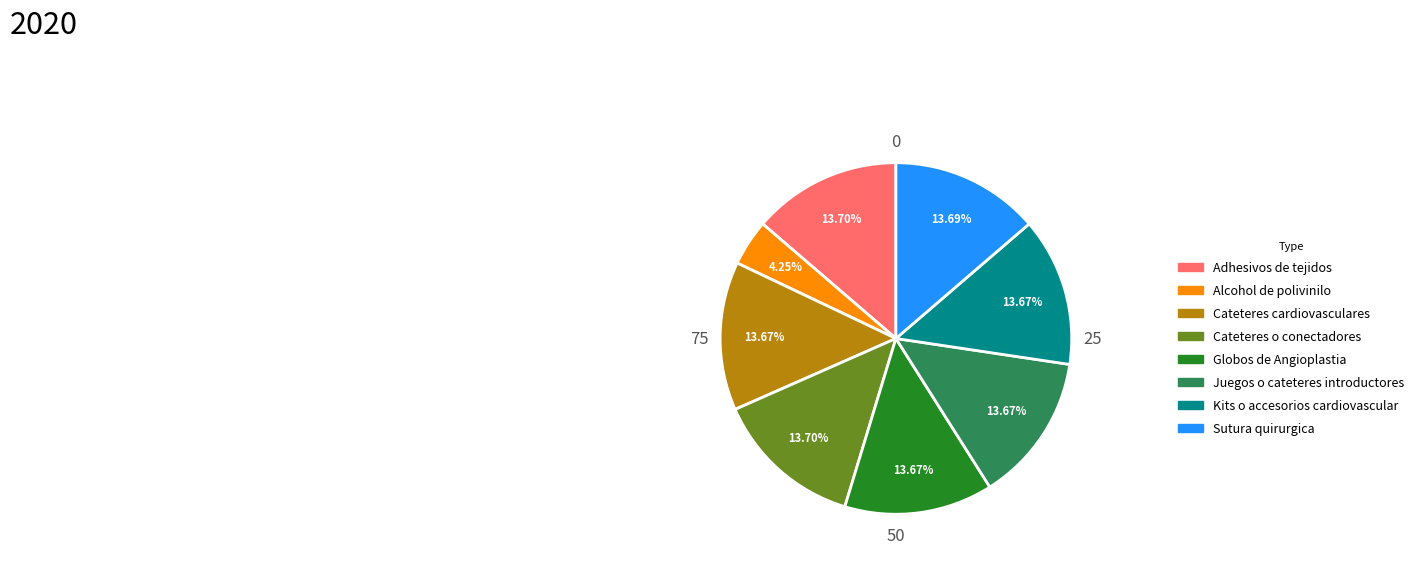

What is the smallest slice in the pie chart?

Alcohol de polivinilo